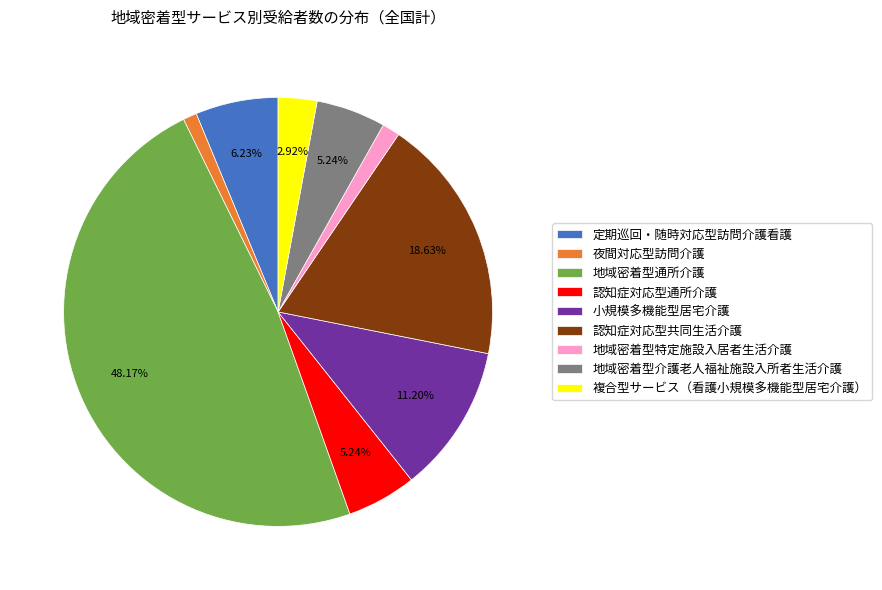

Which has a higher value, 認知症対応型共同生活介護 or 定期巡回・随時対応型訪問介護看護?

認知症対応型共同生活介護